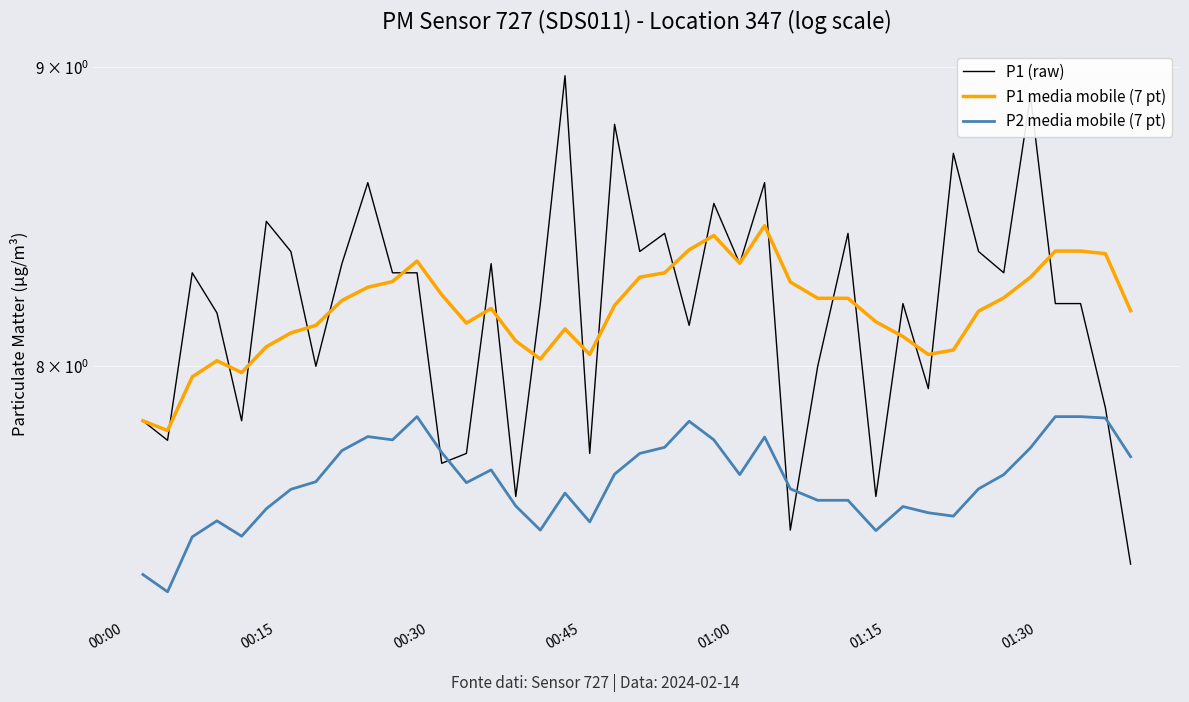

Does the chart display data point markers on the line(s)?

No